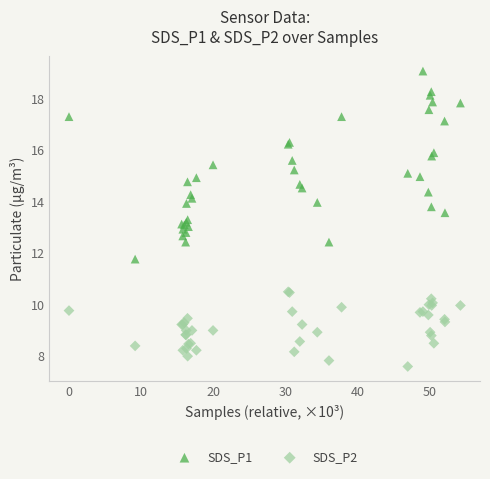

Which series has the widest spread of Y values?

SDS_P1